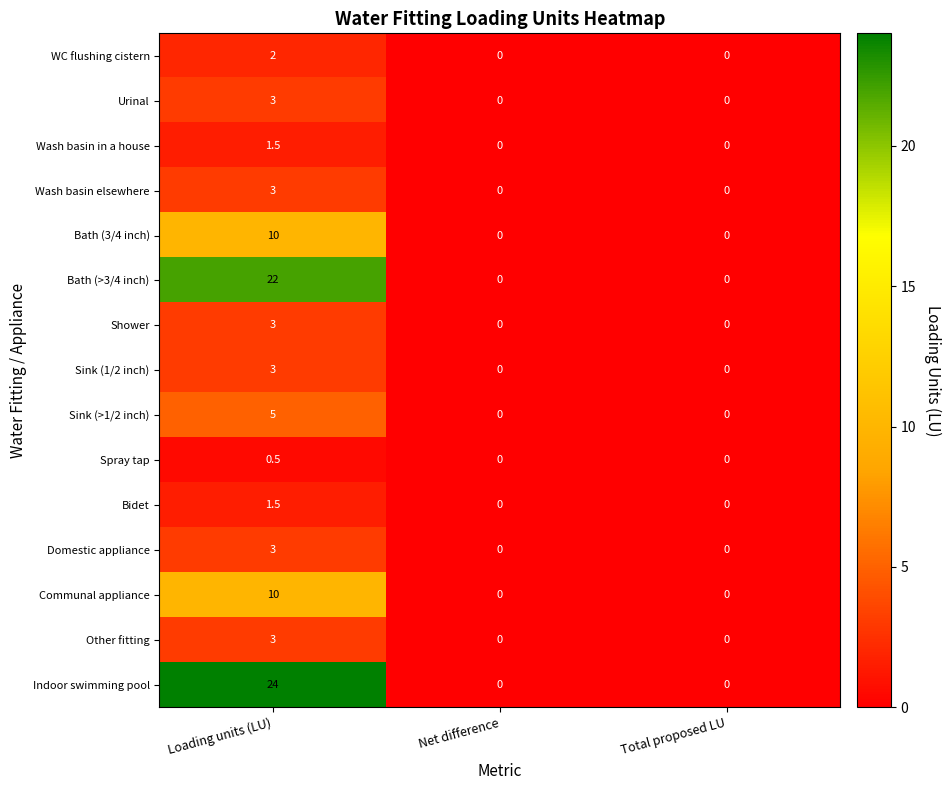

What is the spread (max minus min) of values at Loading units (LU)?

23.5